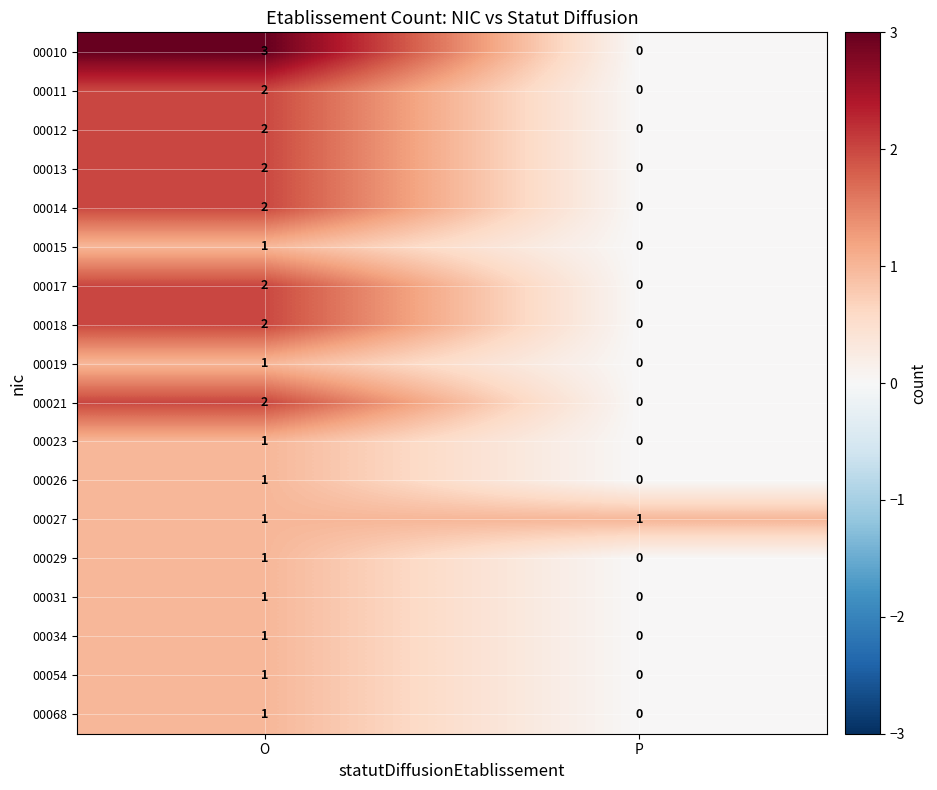

What is the total value across all series at P?

1